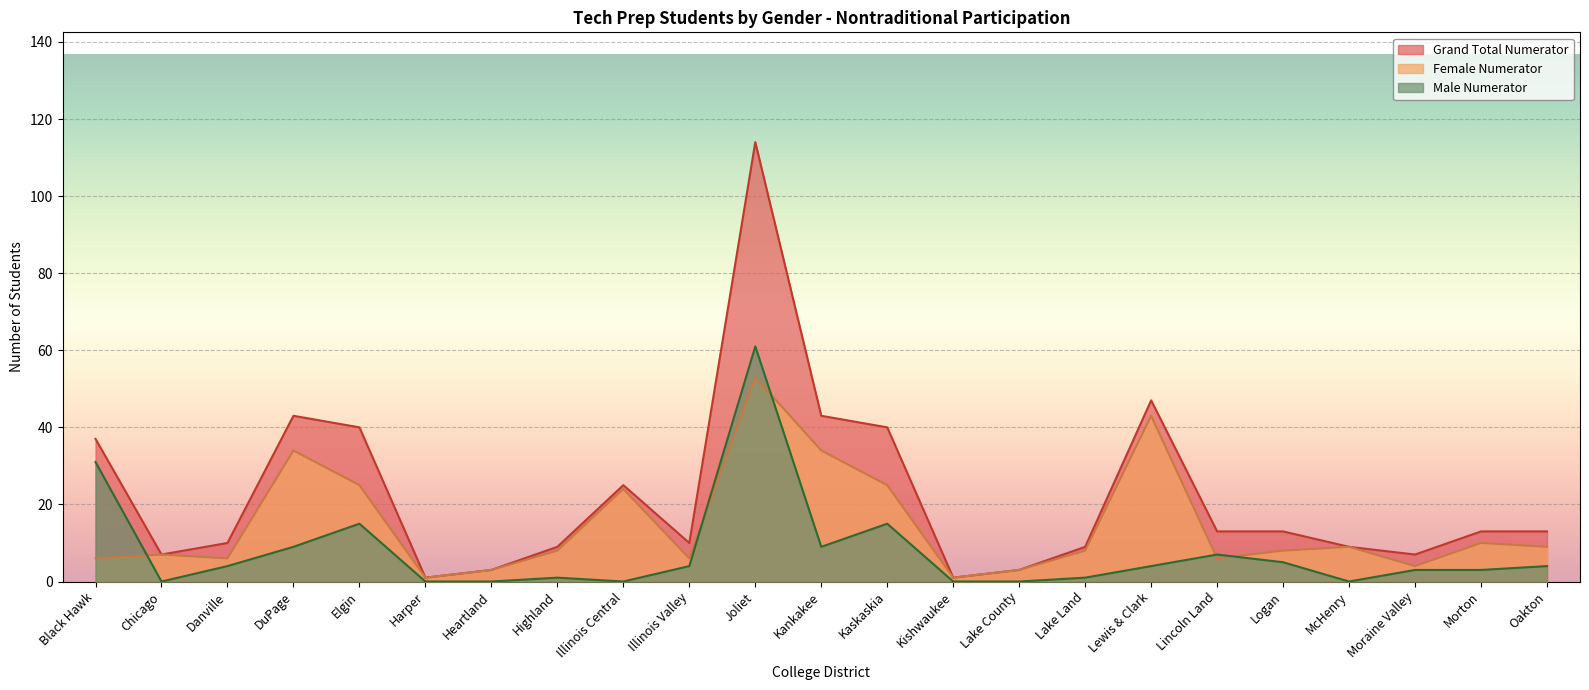

Does the chart display data point markers on the line(s)?

No